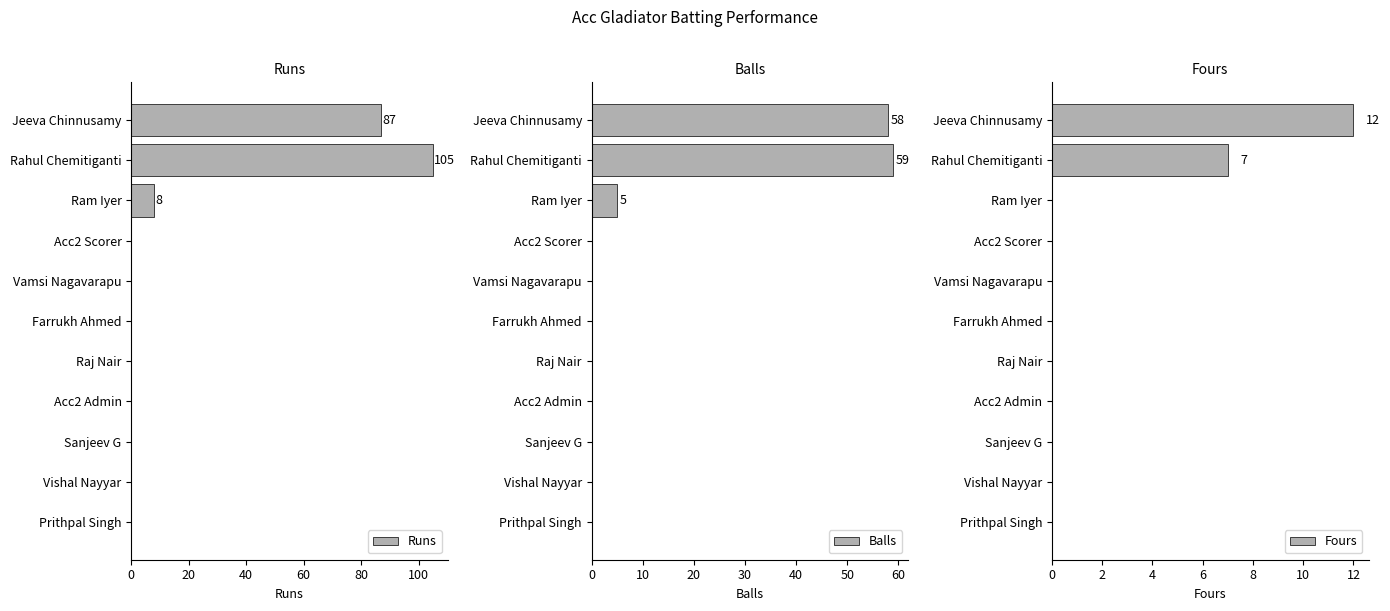

What is the sum of the Runs values at Rahul Chemitiganti and Vishal Nayyar?

105